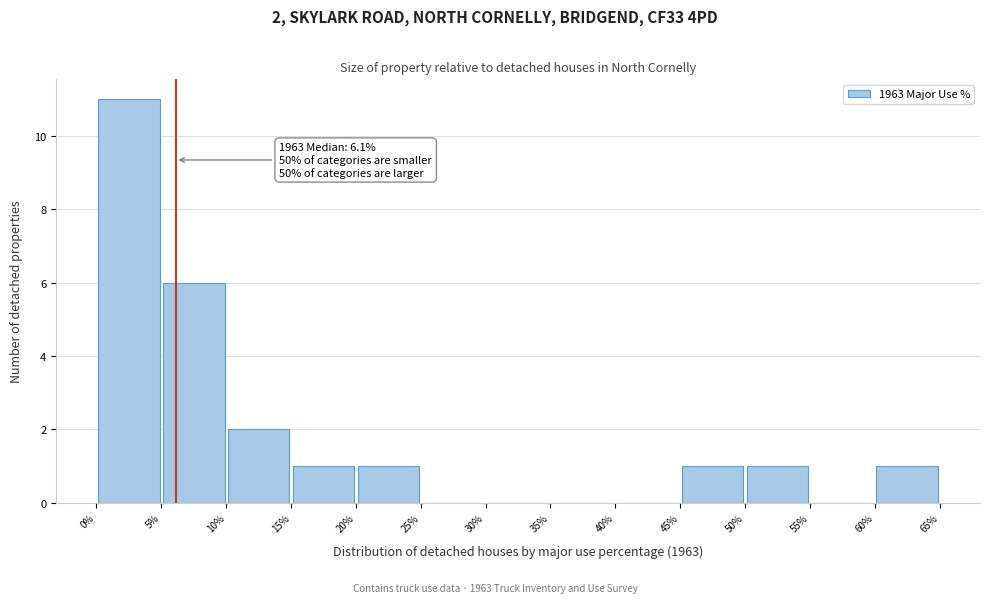

Over which range of the x-axis is the bar tallest?

0% to 5%